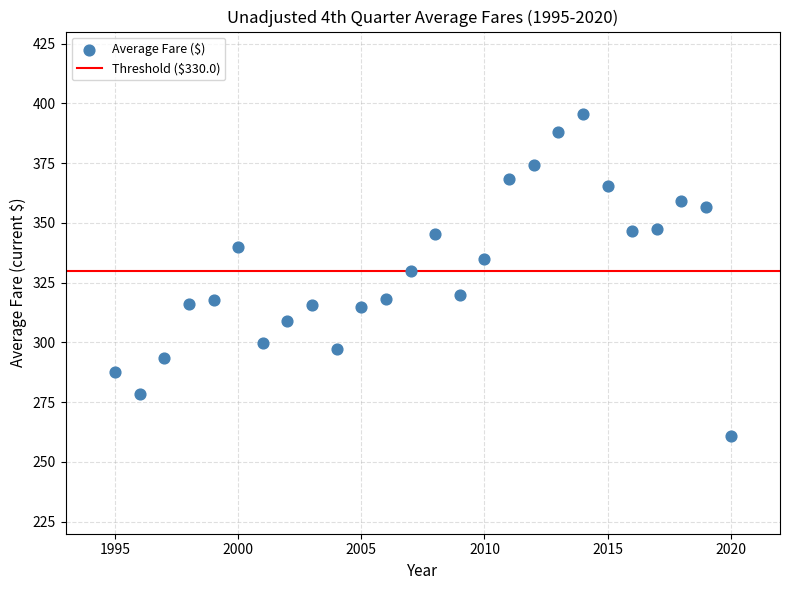

What is the range of Y values (max minus min)?

134.6